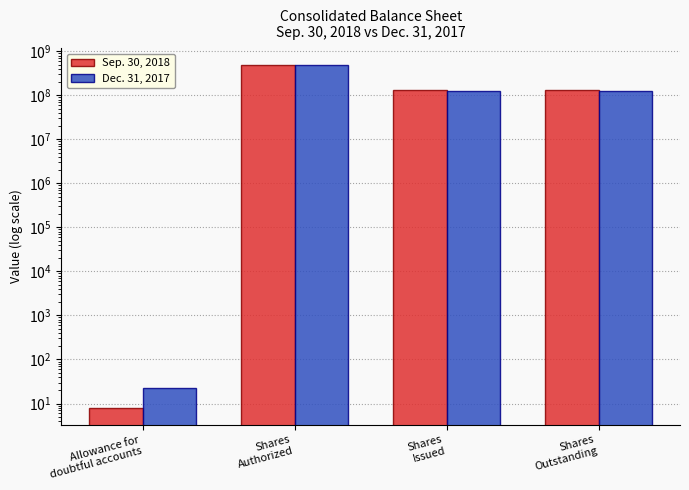

What is the difference between the maximum and minimum values in the Sep. 30, 2018 series?

479999992